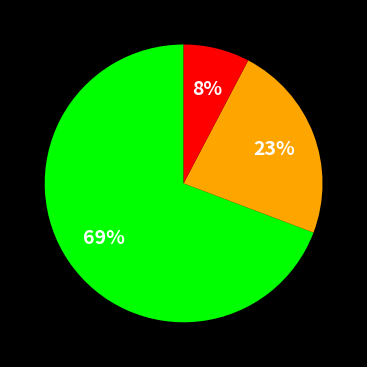

Is there a majority slice in this chart?

Yes